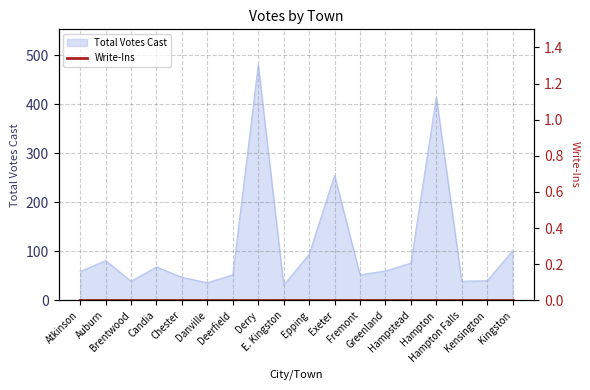

What is the ratio of the value at Brentwood to the value at Danville?

1.1